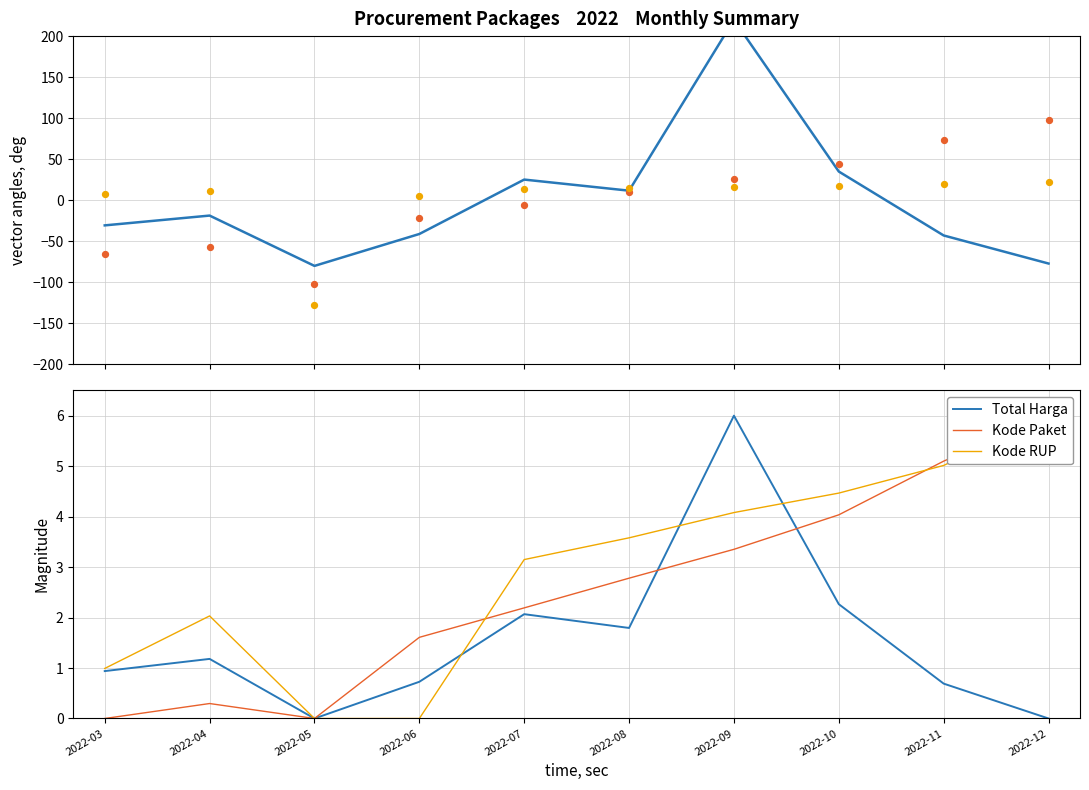

What are all the series names shown in the legend?

Total Harga, Kode Paket, Kode RUP